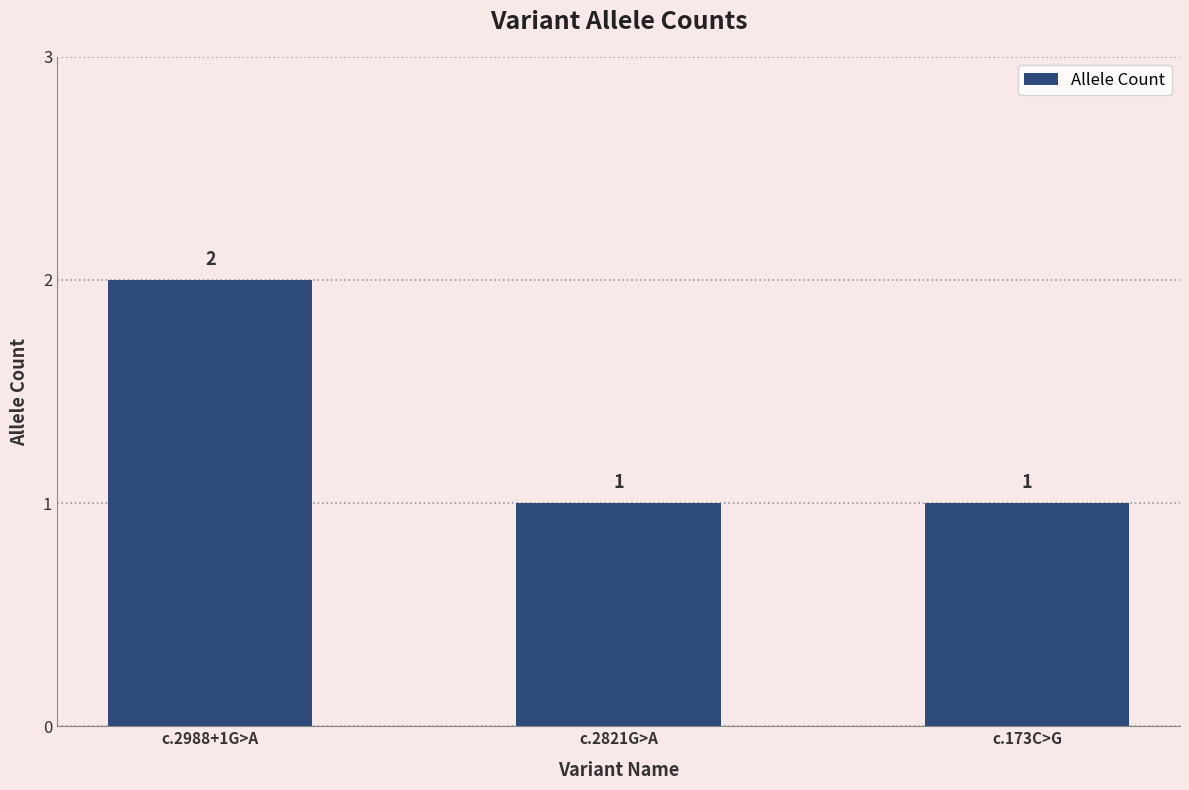

Reading right to left, list all the values displayed in this chart.

1	1	2